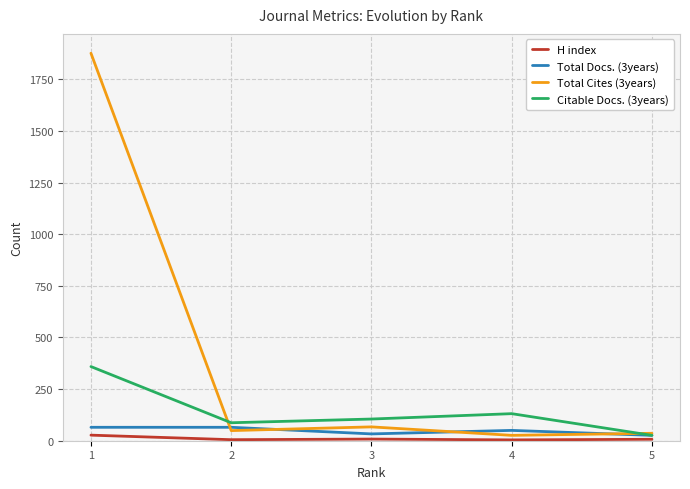

Is the value of Citable Docs. (3years) at 1 greater than the value of Total Docs. (3years) at 2?

Yes